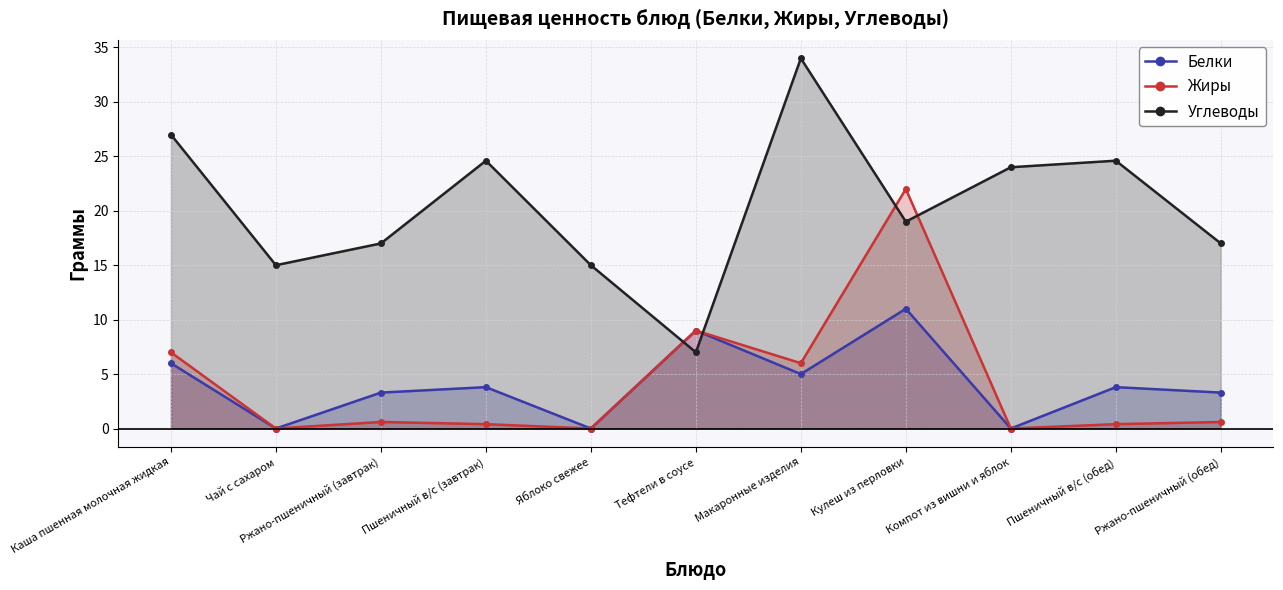

How many values in Белки are above zero?

8